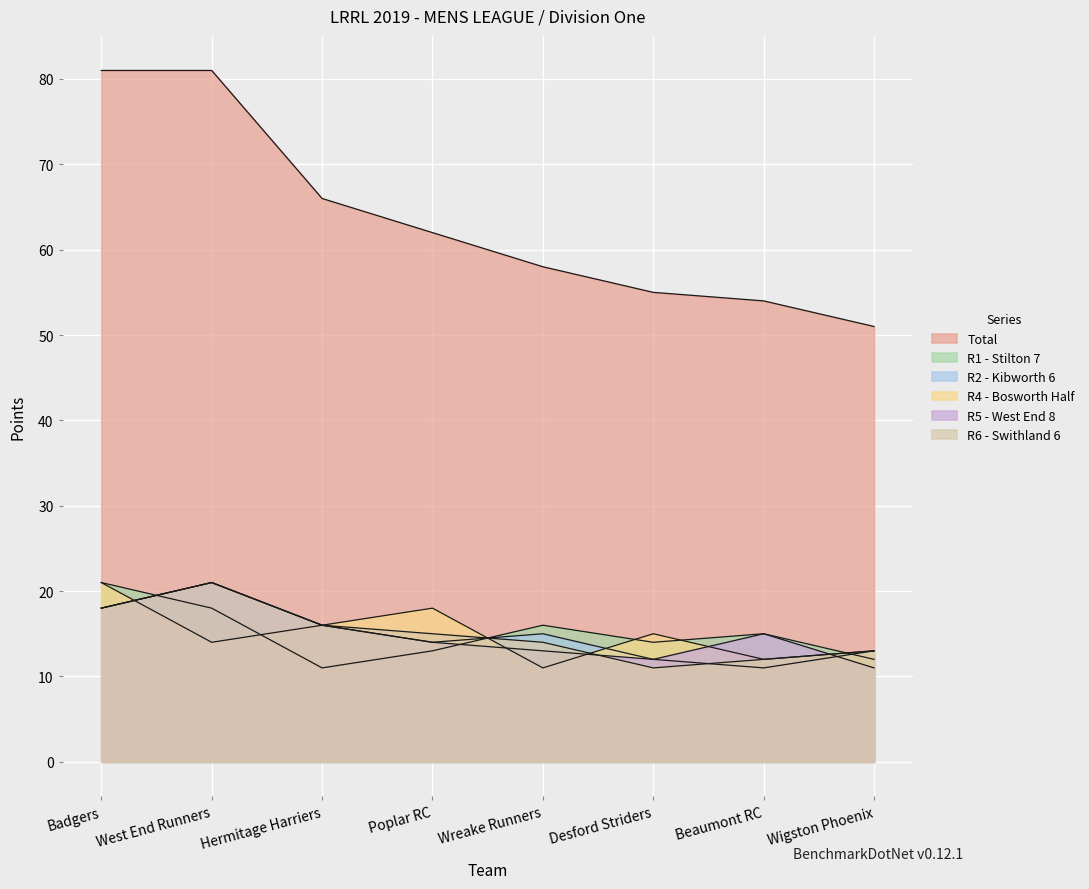

Between Wreake Runners and Wigston Phoenix, which series saw the biggest shift?

Total